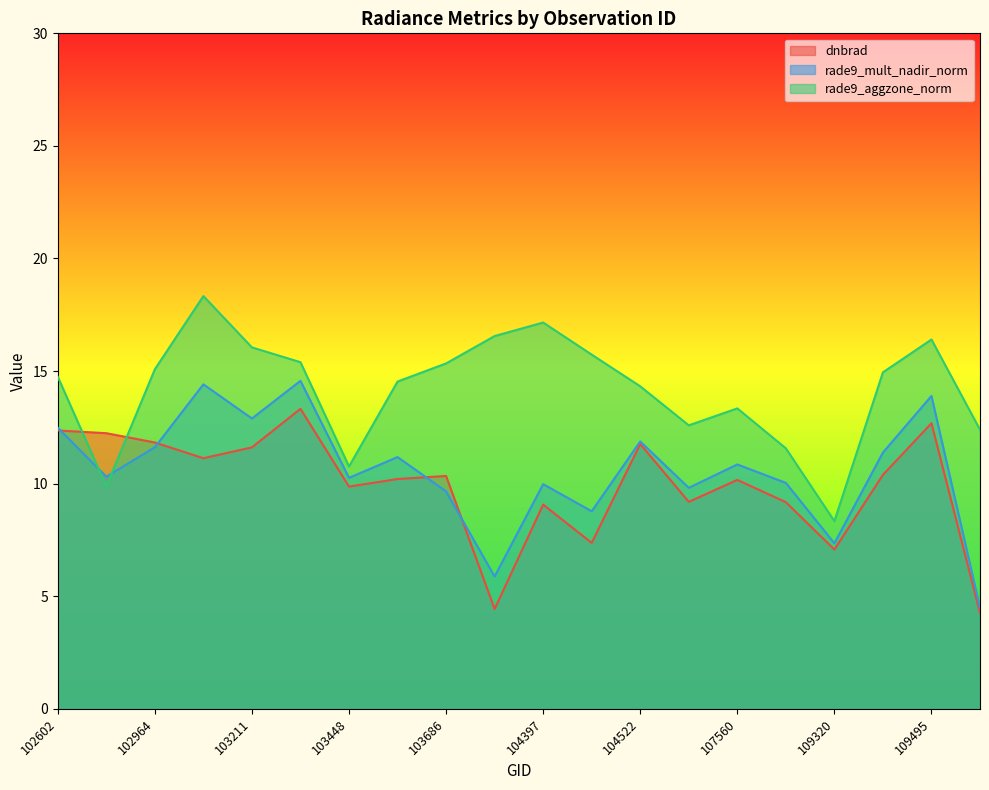

True or false: dnbrad and rade9_aggzone_norm intersect in this chart.

True